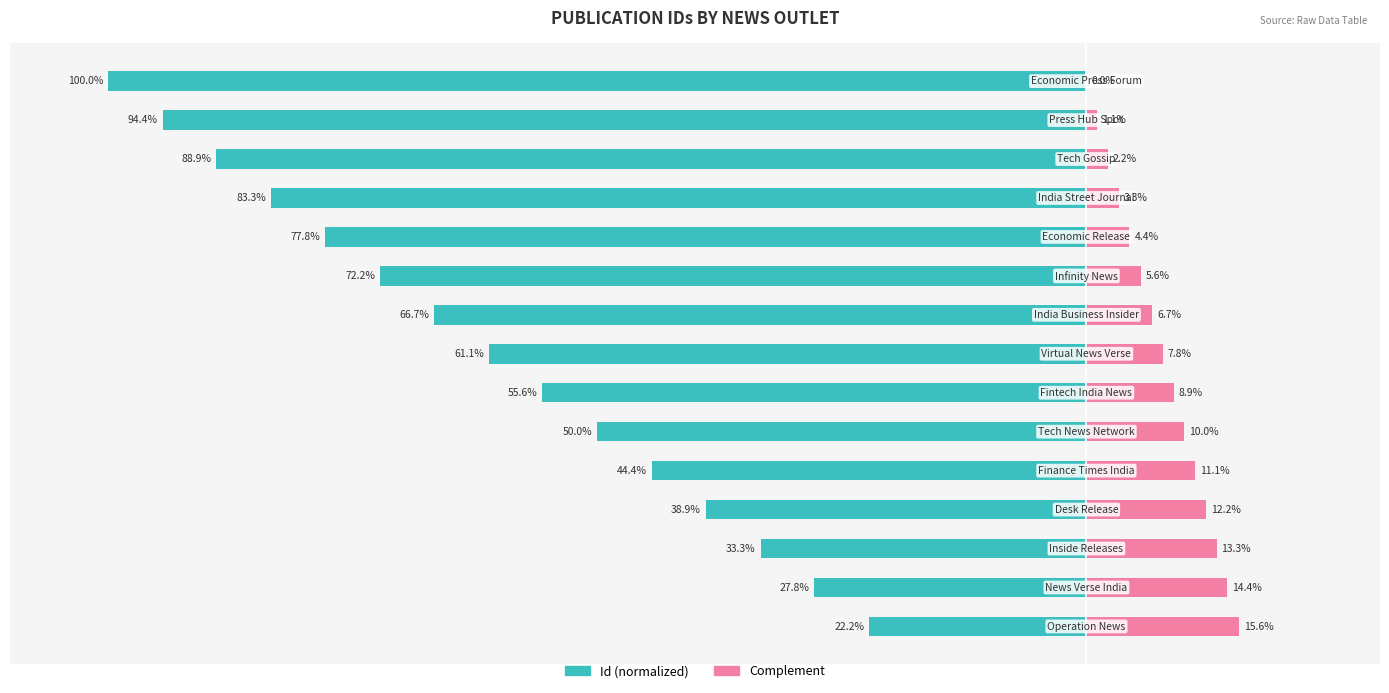

What is the sum of all Complement values?

116.6